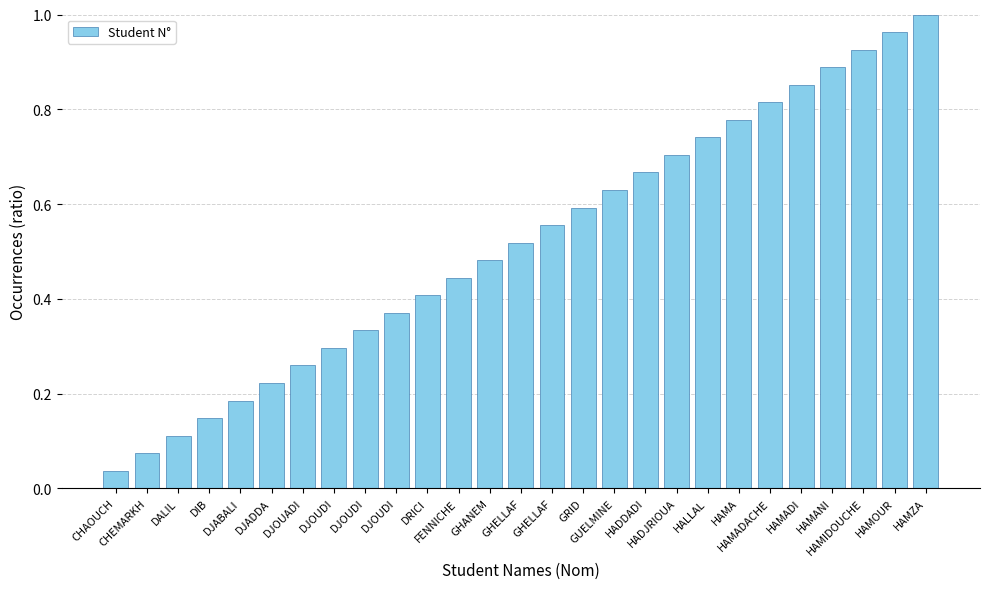

What is the sum of all values?

14.0